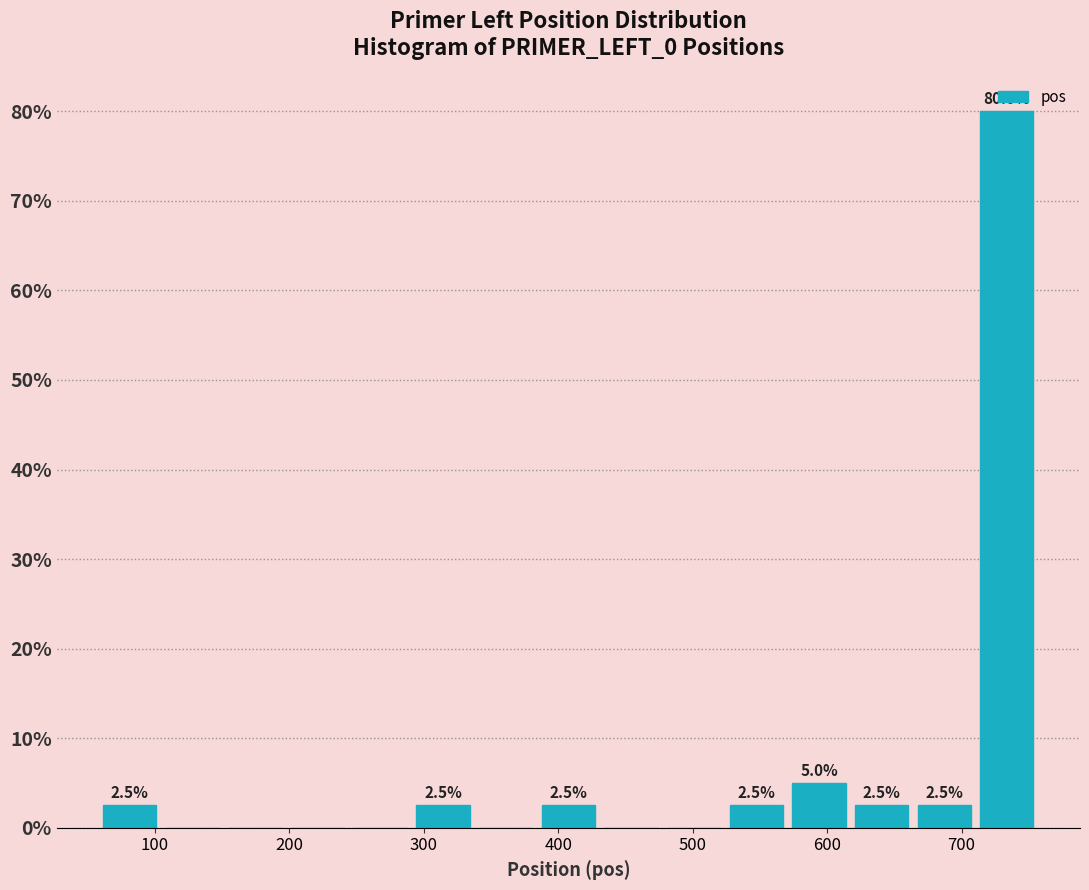

Over which range of the x-axis is the bar tallest?

710 to 760